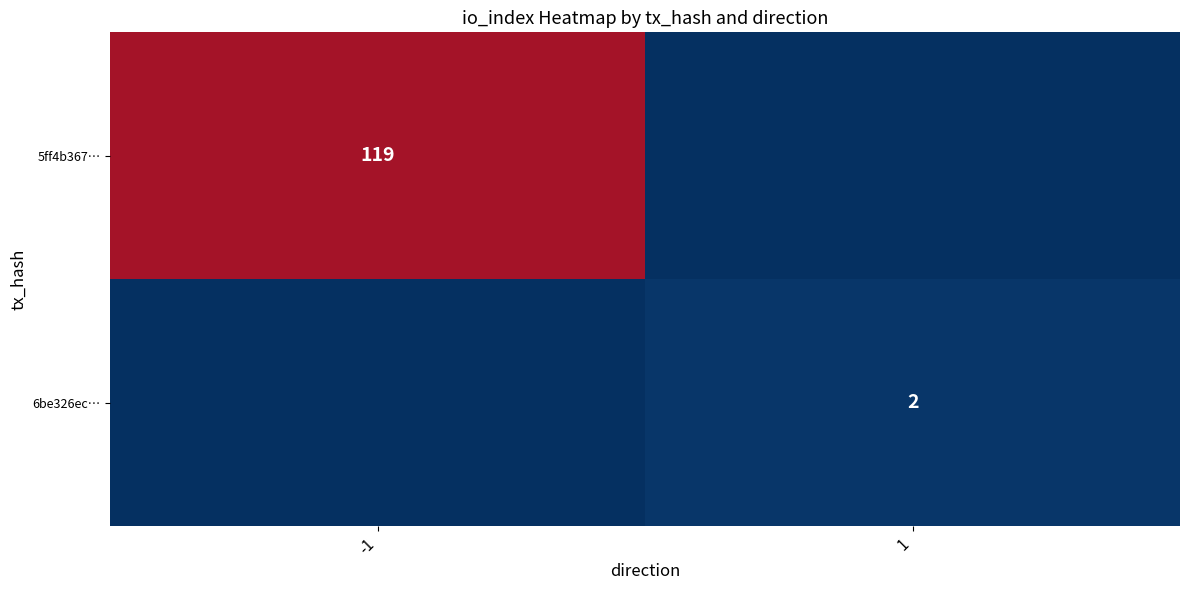

The 6be326ec… series shows 2 at 1. True or false?

True